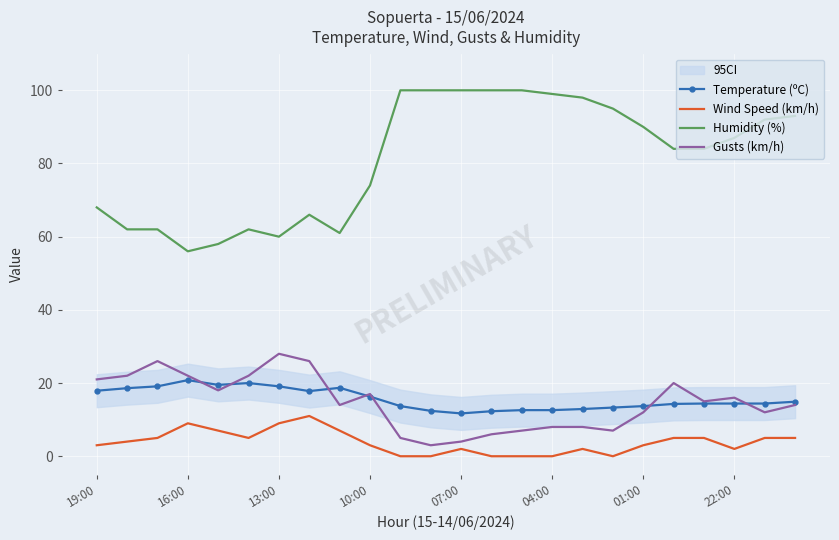

What is the lowest value of the Gusts (km/h) series?

3.0